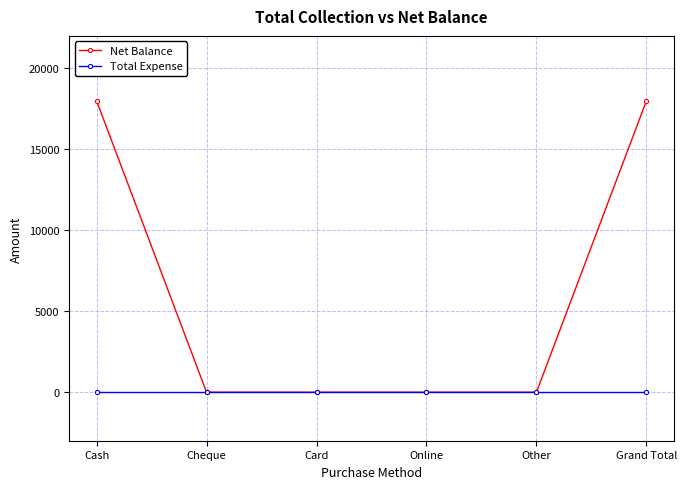

Reading right to left, what are all the values shown in this chart?

Net Balance: Grand Total=18000	Other=0	Online=0	Card=0	Cheque=0	Cash=18000
Total Expense: Grand Total=0	Other=0	Online=0	Card=0	Cheque=0	Cash=0